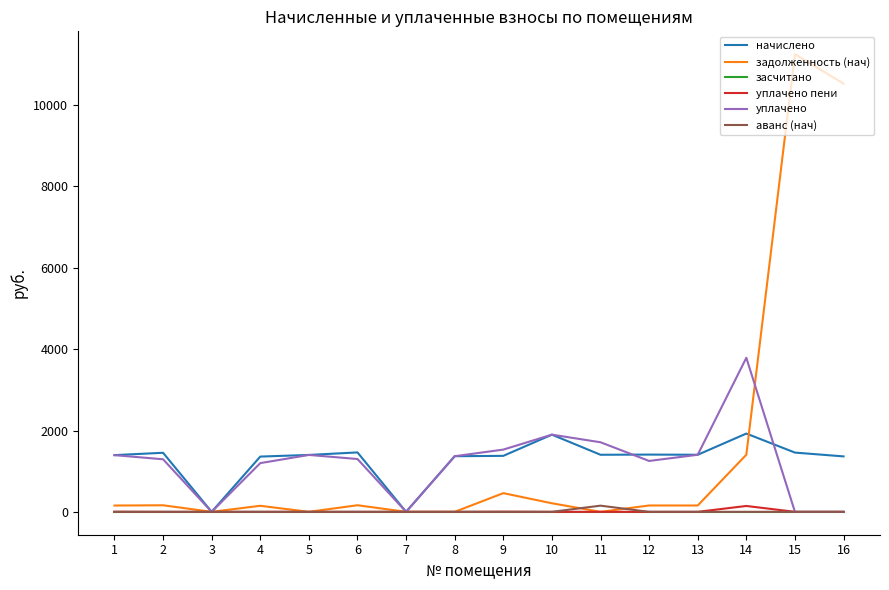

Is it true that аванс (нач) equals 0.0 at 6?

True